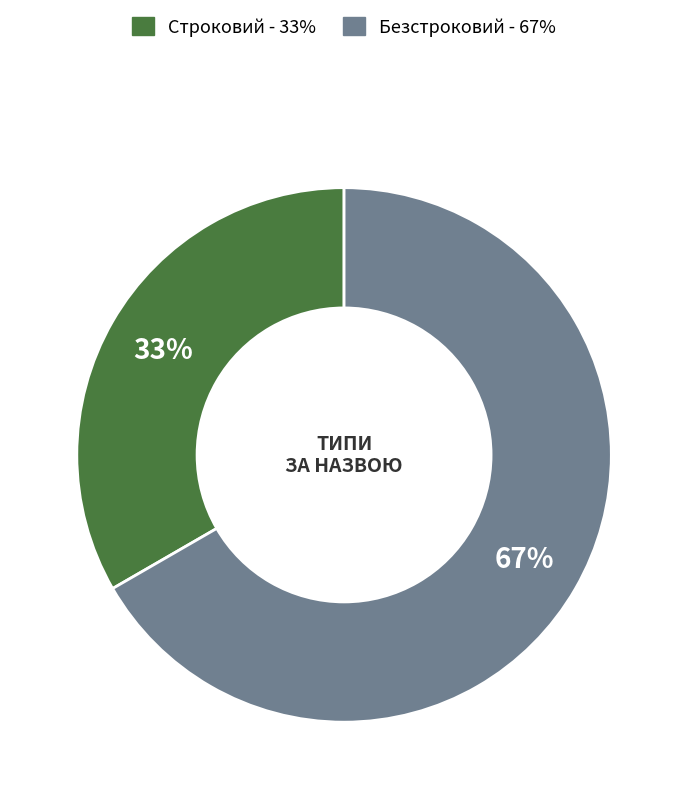

To the nearest percent, what is the combined percentage of Безстроковий and Строковий?

100%